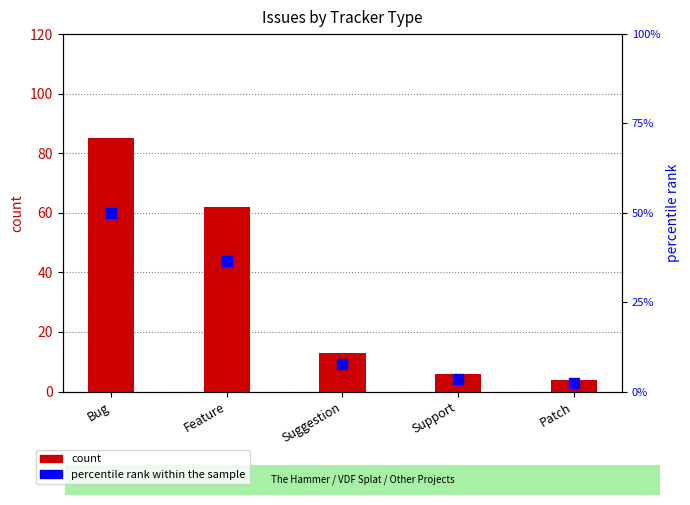

At how many categories does at least one series exceed 47?

2